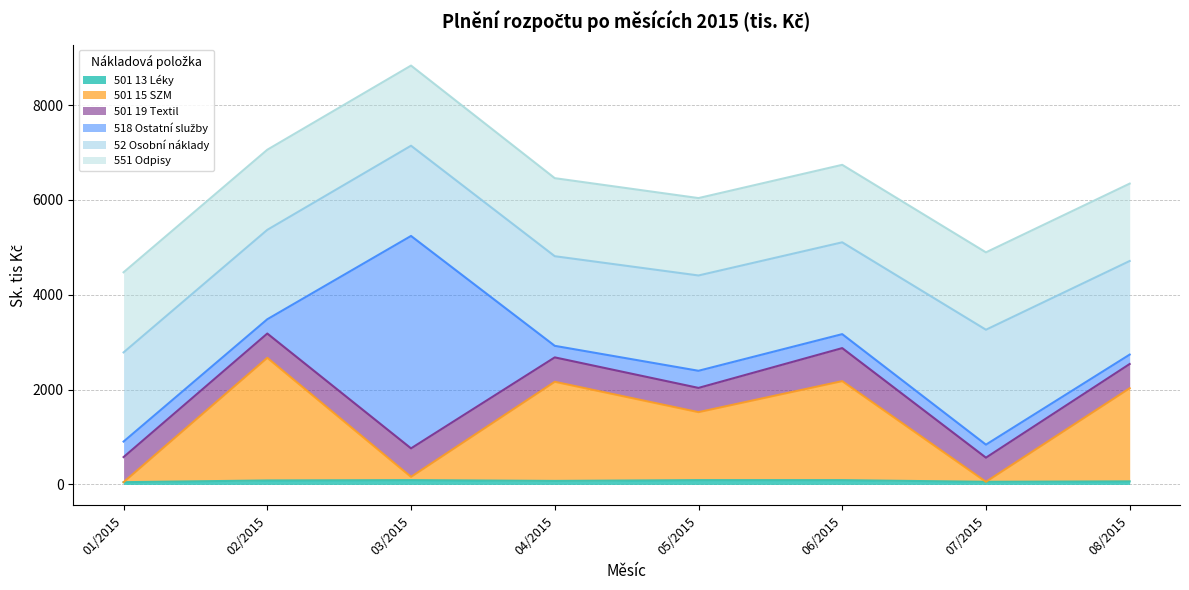

At which category is the sum across all series the highest?

03/2015